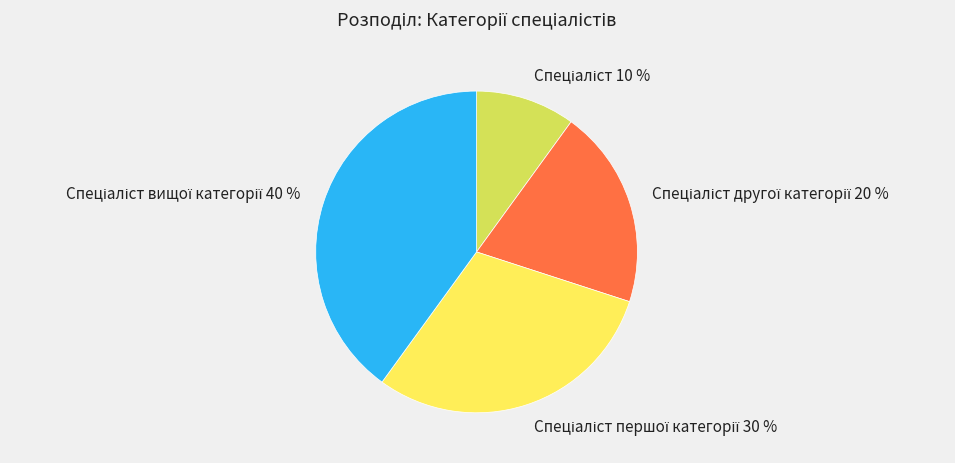

To the nearest percent, what is the average slice percentage?

25%